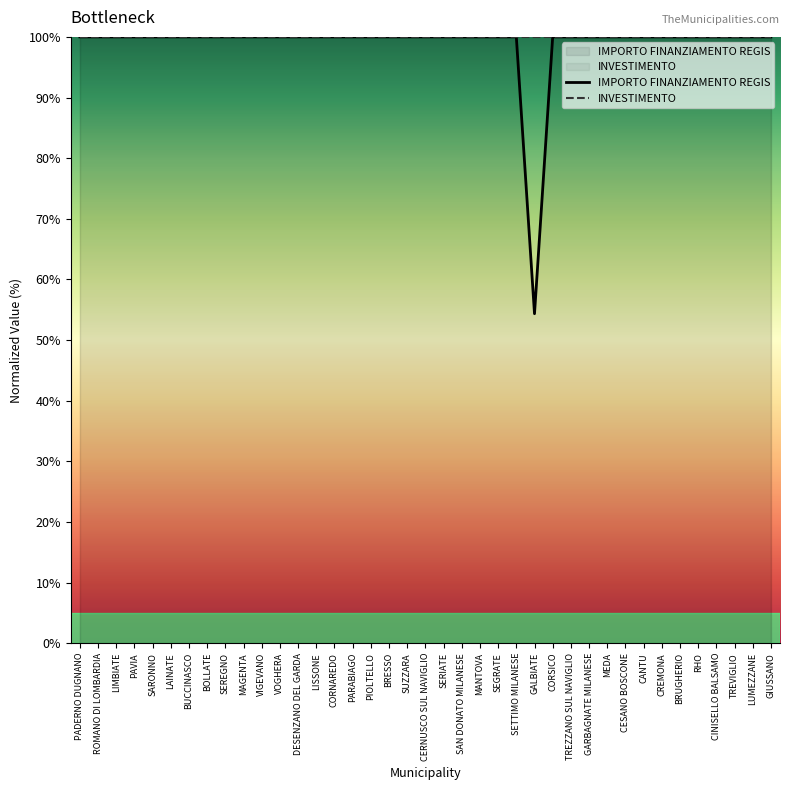

How many interior local valleys (lower than both neighbors) does the data have?

1